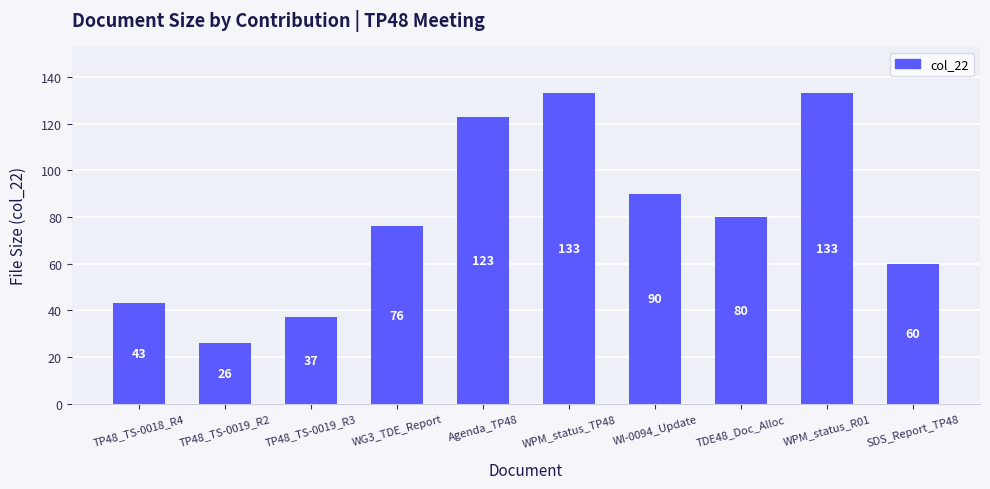

Reading left to right, list all the values displayed in this chart.

TP48_TS-0018_R4=43	TP48_TS-0019_R2=26	TP48_TS-0019_R3=37	WG3_TDE_Report=76	Agenda_TP48=123	WPM_status_TP48=133	WI-0094_Update=90	TDE48_Doc_Alloc=80	WPM_status_R01=133	SDS_Report_TP48=60